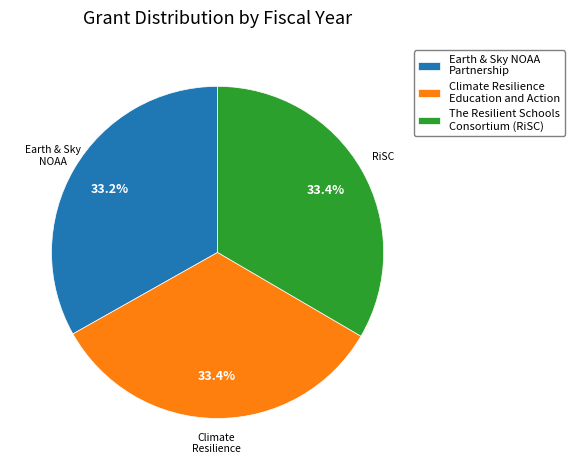

The Climate Resilience Education and Action slice represents 23% of the pie. True or false?

False